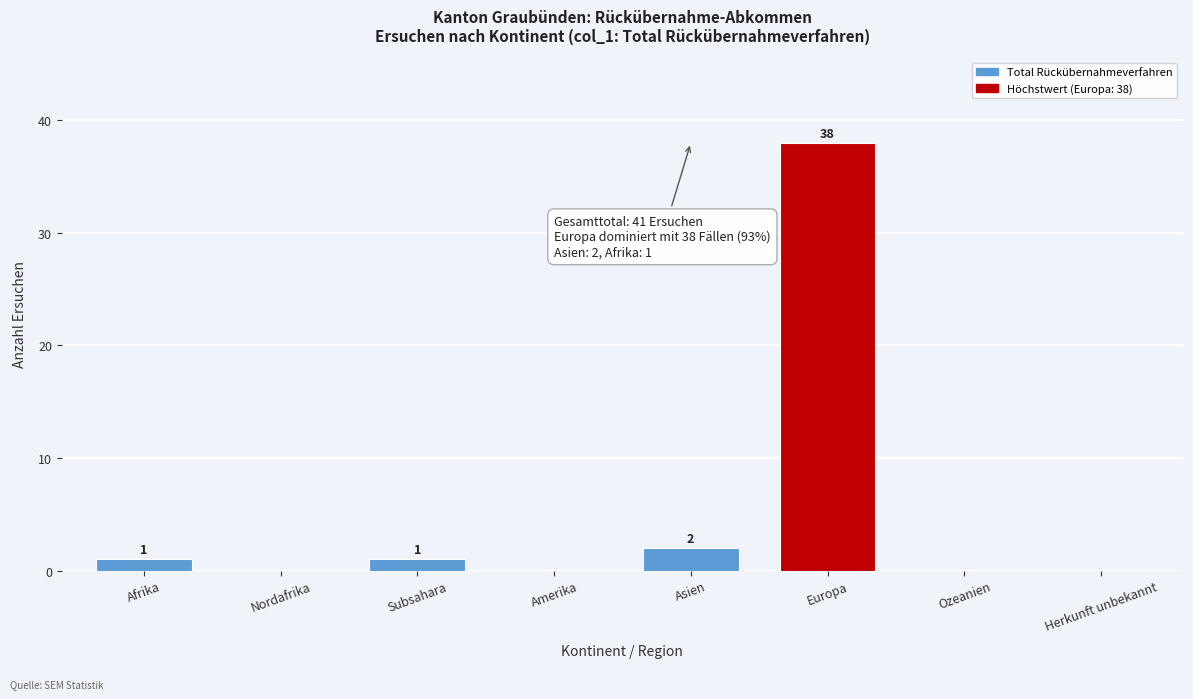

Where is the data nearest to the value 19?

Asien